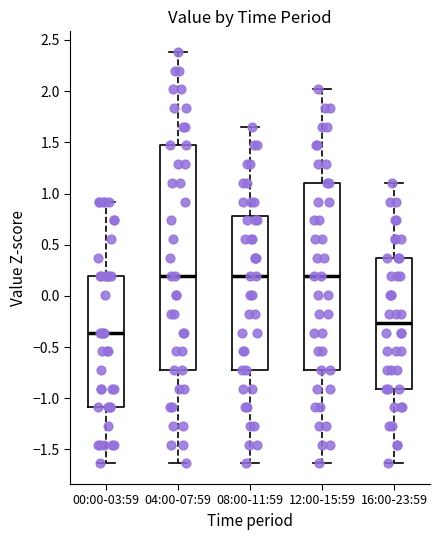

Where is the upper edge of the box for 12:00-15:59 on the y-axis? The values are not printed on the chart, so give them approximately, as read against the axis.

1.10